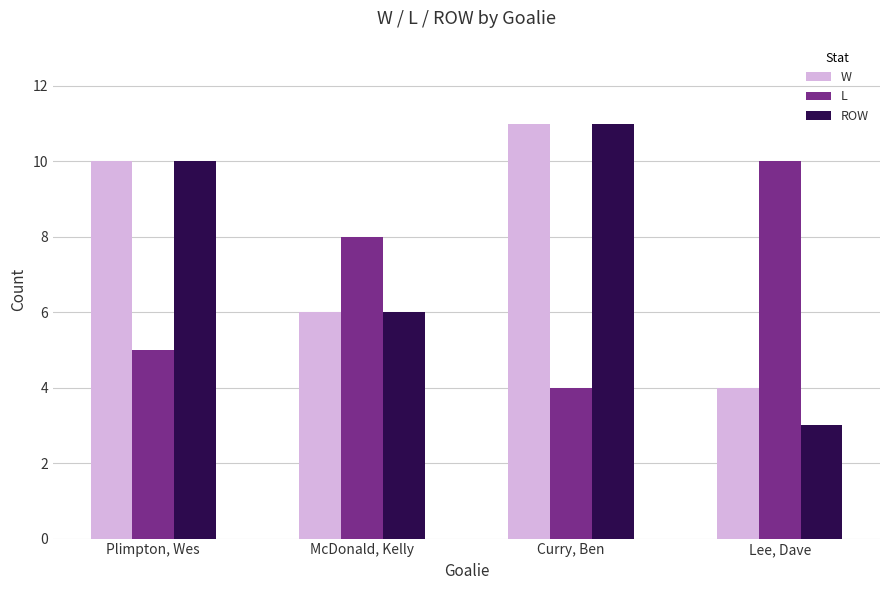

Reading left to right, what are all the values shown in this chart?

W: 10	6	11	4
L: 5	8	4	10
ROW: 10	6	11	3